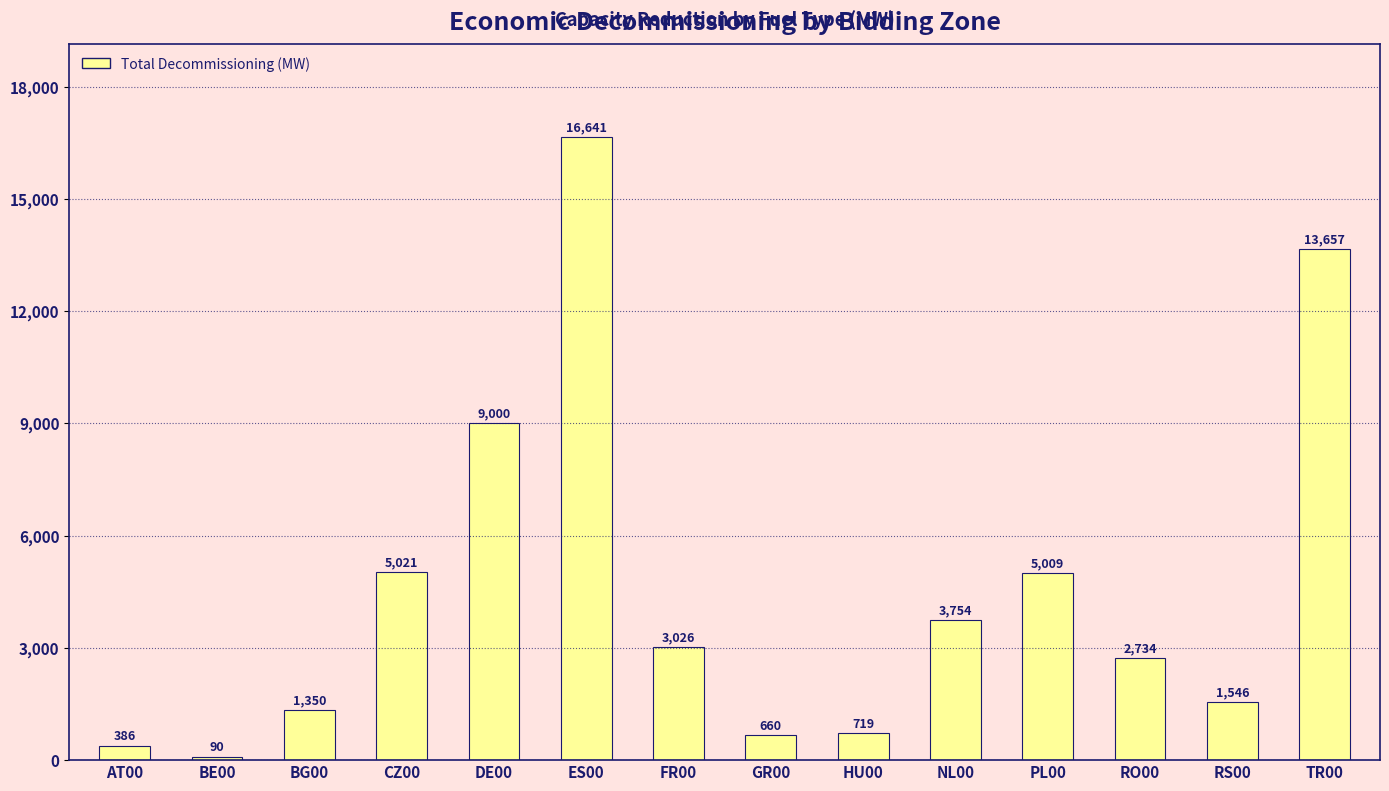

How many data points are less than 3026?

7